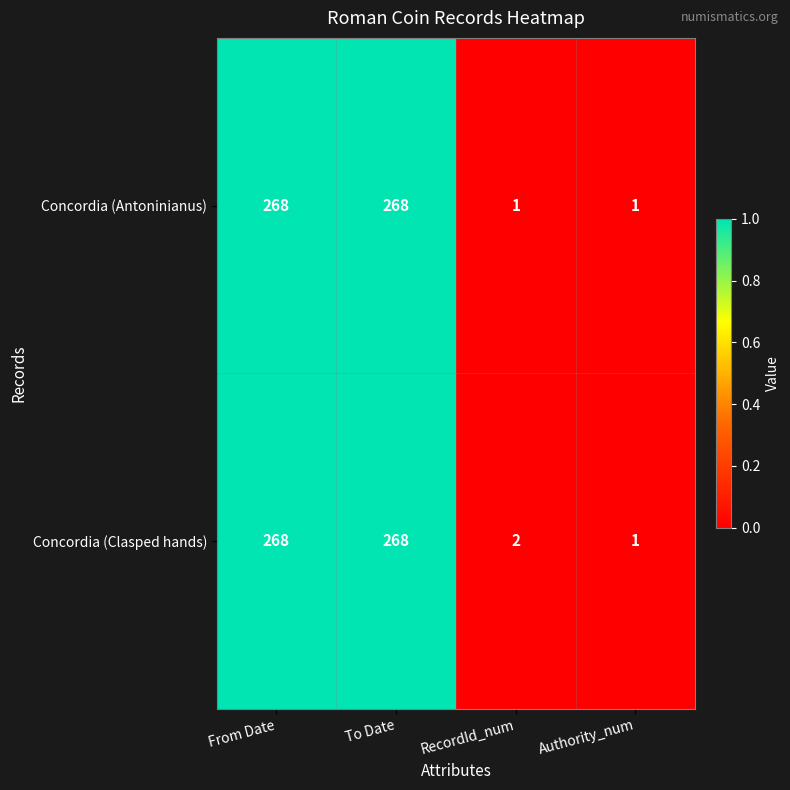

Count the number of categories in the chart.

4